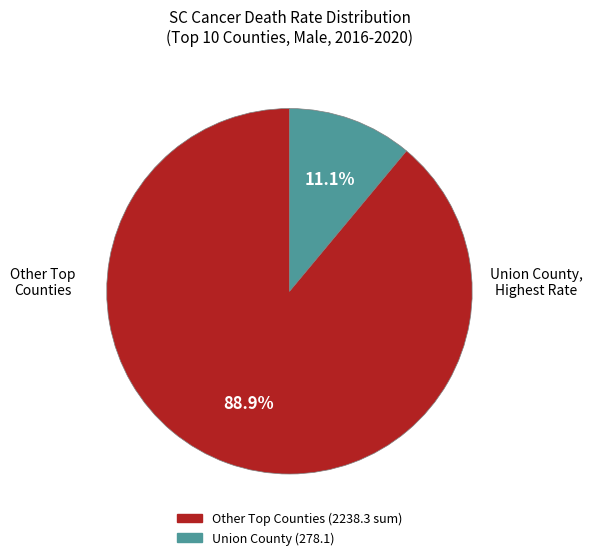

Is there any slice that represents more than half of the pie?

Yes